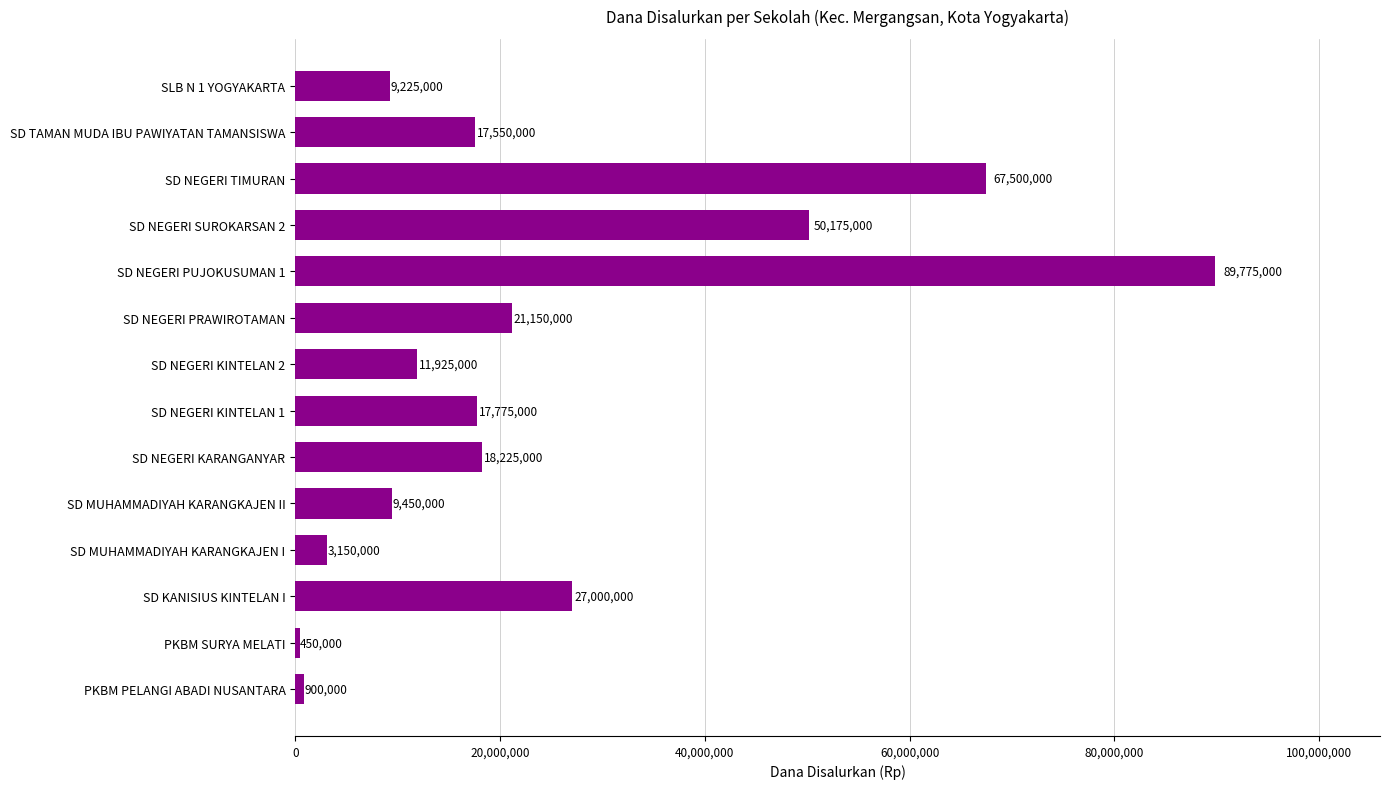

Does the chart contain stacked bars?

No